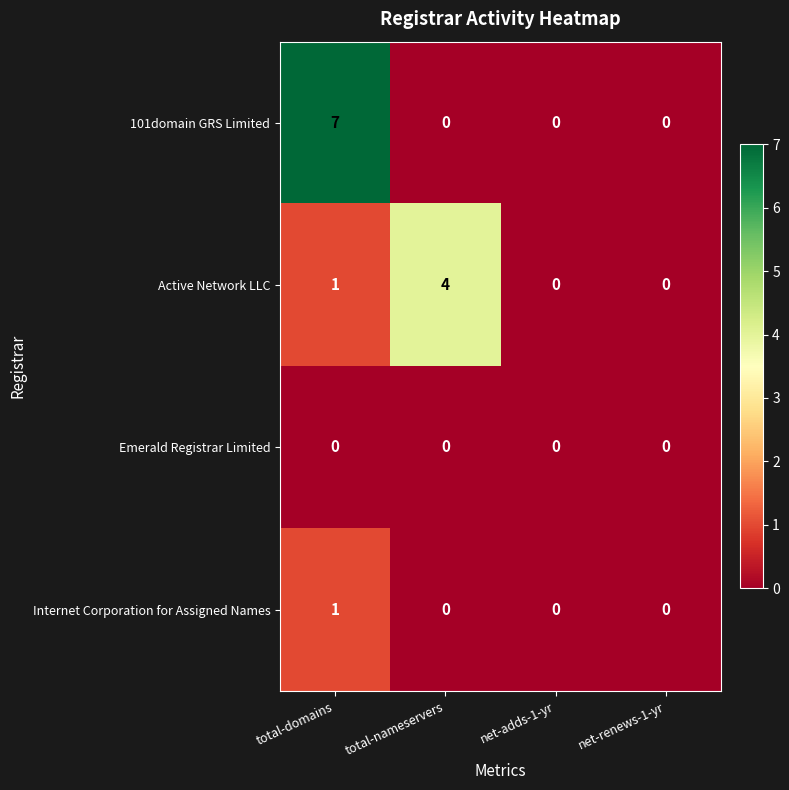

Which series has the largest total across all categories?

101domain GRS Limited